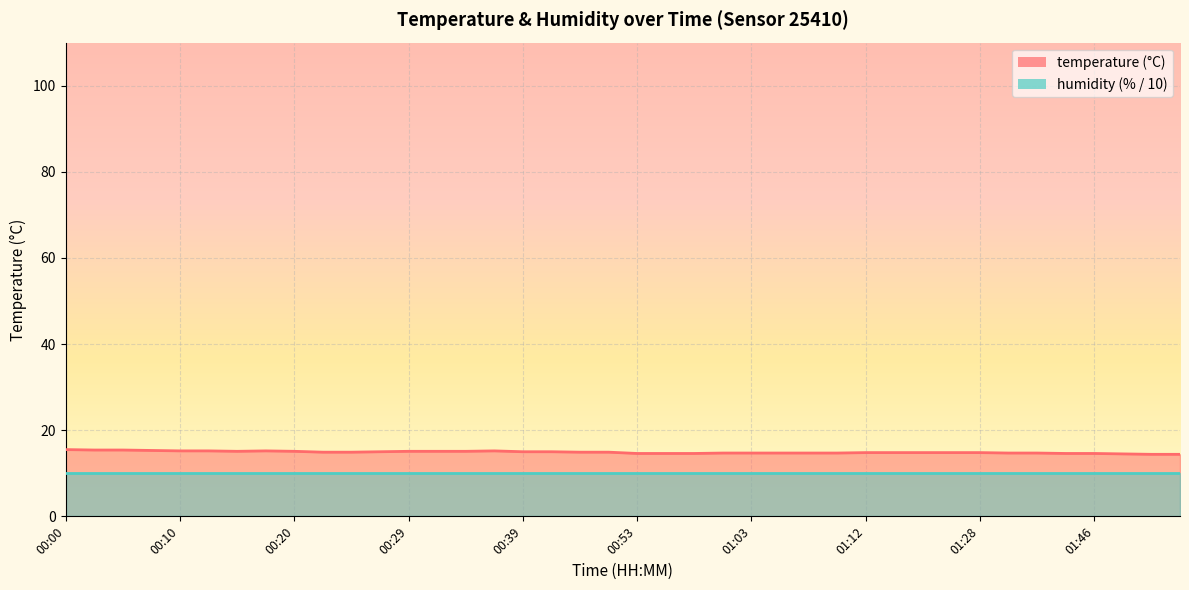

What is the difference between the maximum and second lowest values?

1.1